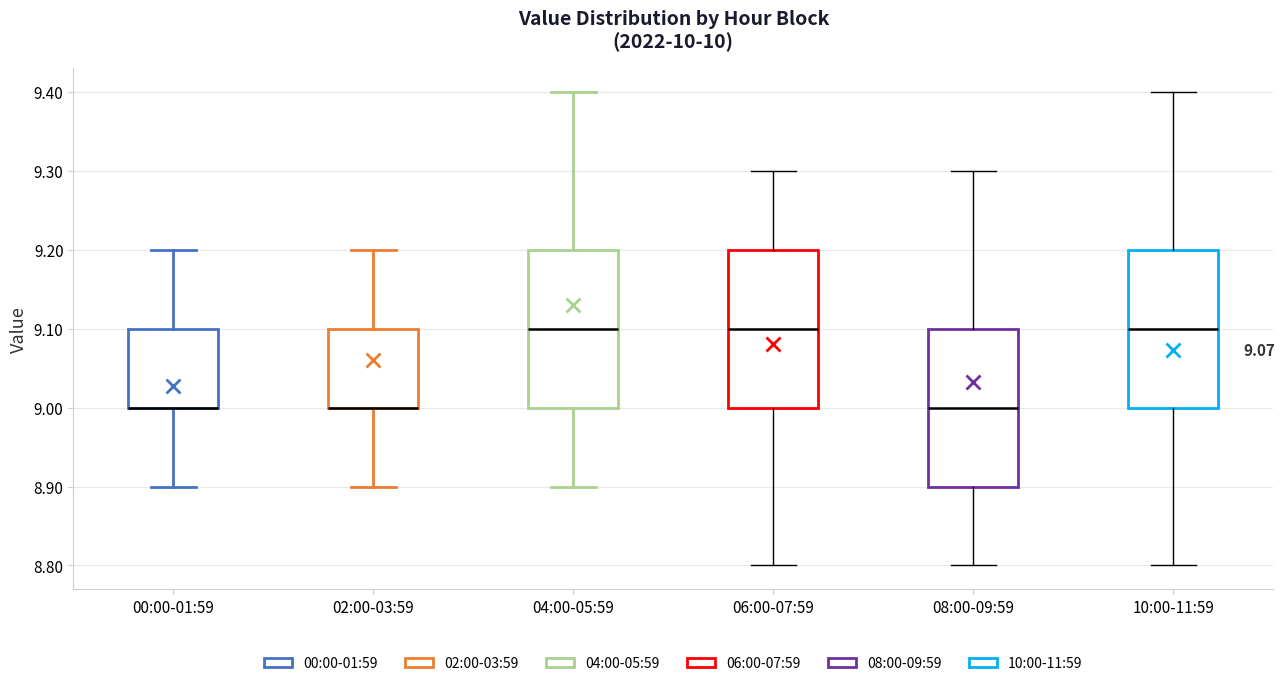

Reading left to right, transcribe this box plot: for each box, give where its median line is, the range the box spans, and where its two whiskers end, as read against the y-axis. The values are not printed on the chart, so give them approximately, as read against the axis.

00:00-01:59: median 9.0 (drawn on the box's lower edge), box 9.0 to 9.1, whiskers 8.9 to 9.2
02:00-03:59: median 9.0 (drawn on the box's lower edge), box 9.0 to 9.1, whiskers 8.9 to 9.2
04:00-05:59: median 9.1, box 9.0 to 9.2, whiskers 8.9 to 9.4
06:00-07:59: median 9.1, box 9.0 to 9.2, whiskers 8.8 to 9.3
08:00-09:59: median 9.0, box 8.9 to 9.1, whiskers 8.8 to 9.3
10:00-11:59: median 9.1, box 9.0 to 9.2, whiskers 8.8 to 9.4